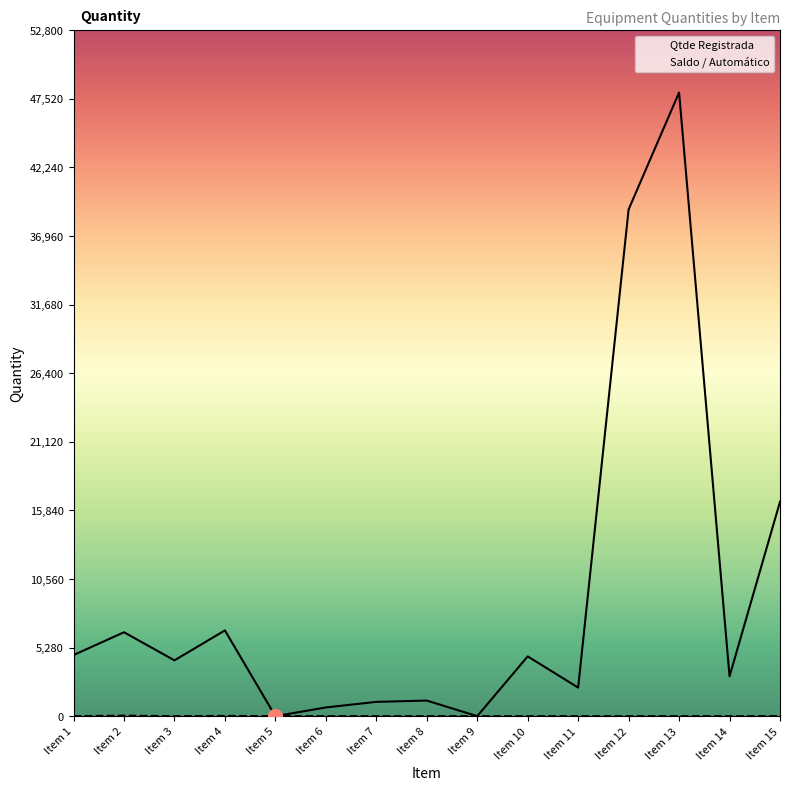

How many lines are shown in the chart?

2